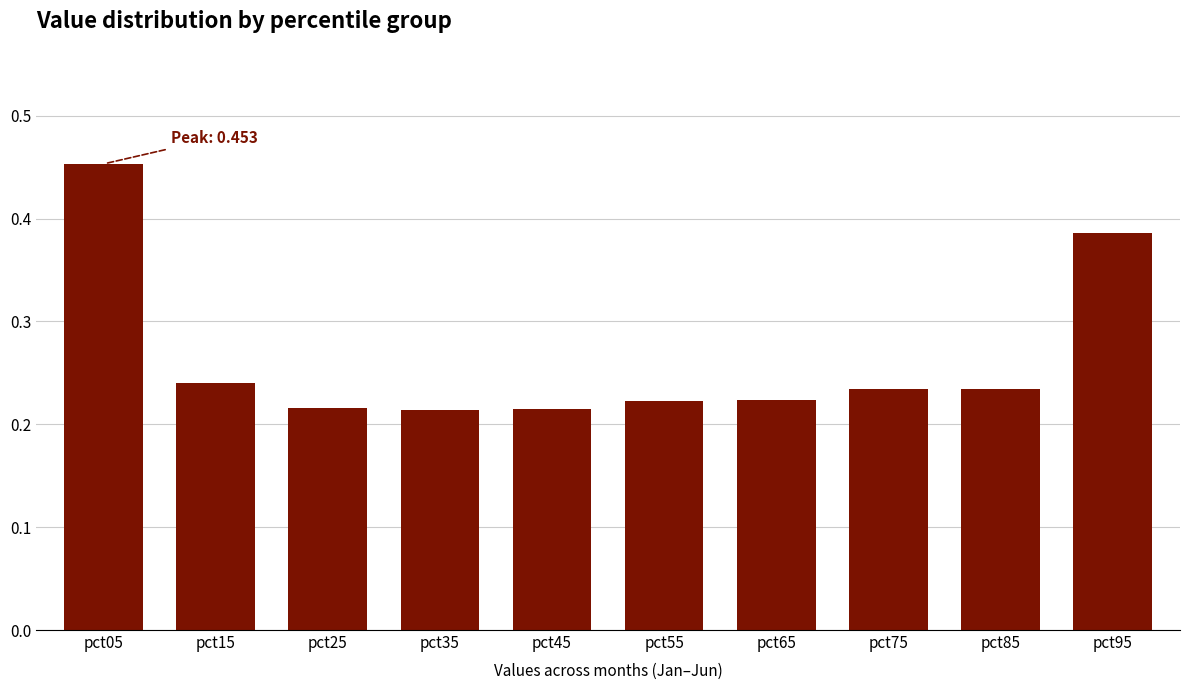

At which category does the chart reach its peak across all series?

pct05